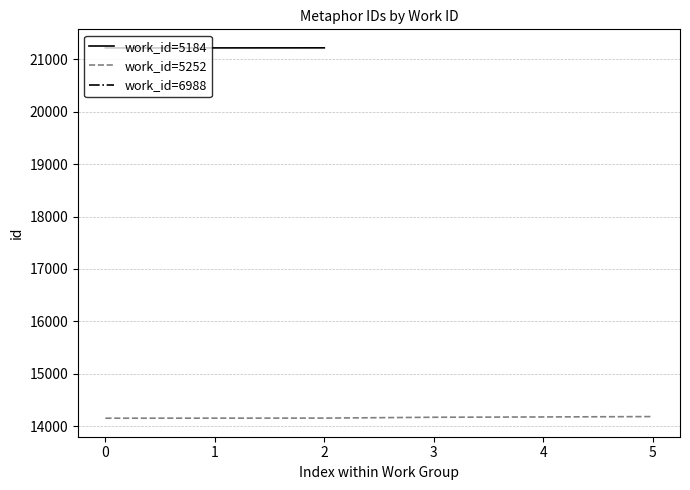

What is the change in value from 5252 to 5252?

+30